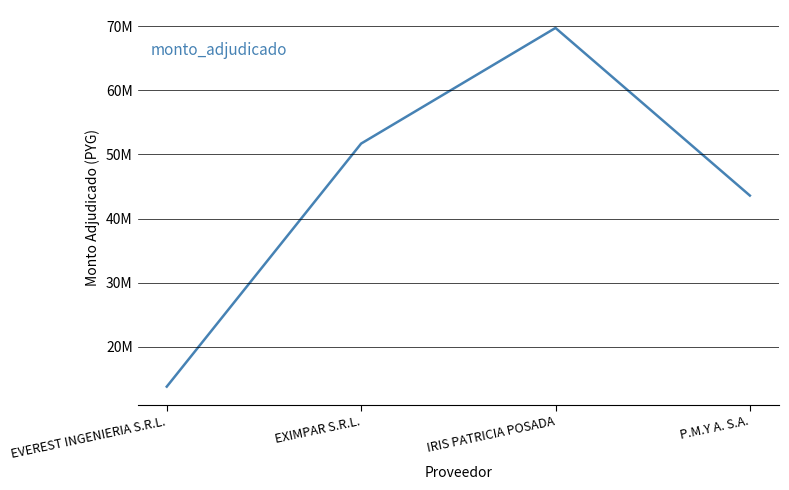

What is the sum of all values?

178812227